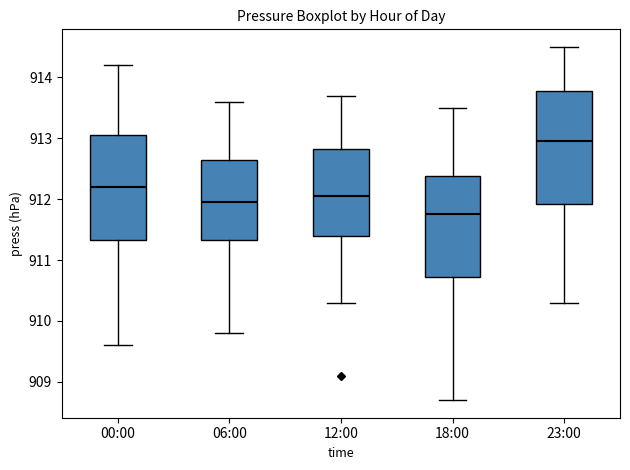

Comparing the boxes themselves (not the whiskers), which one is the tallest?

23:00